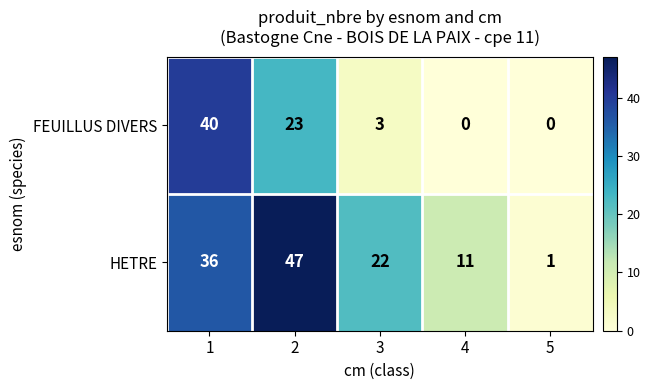

What is the greatest value displayed?

47